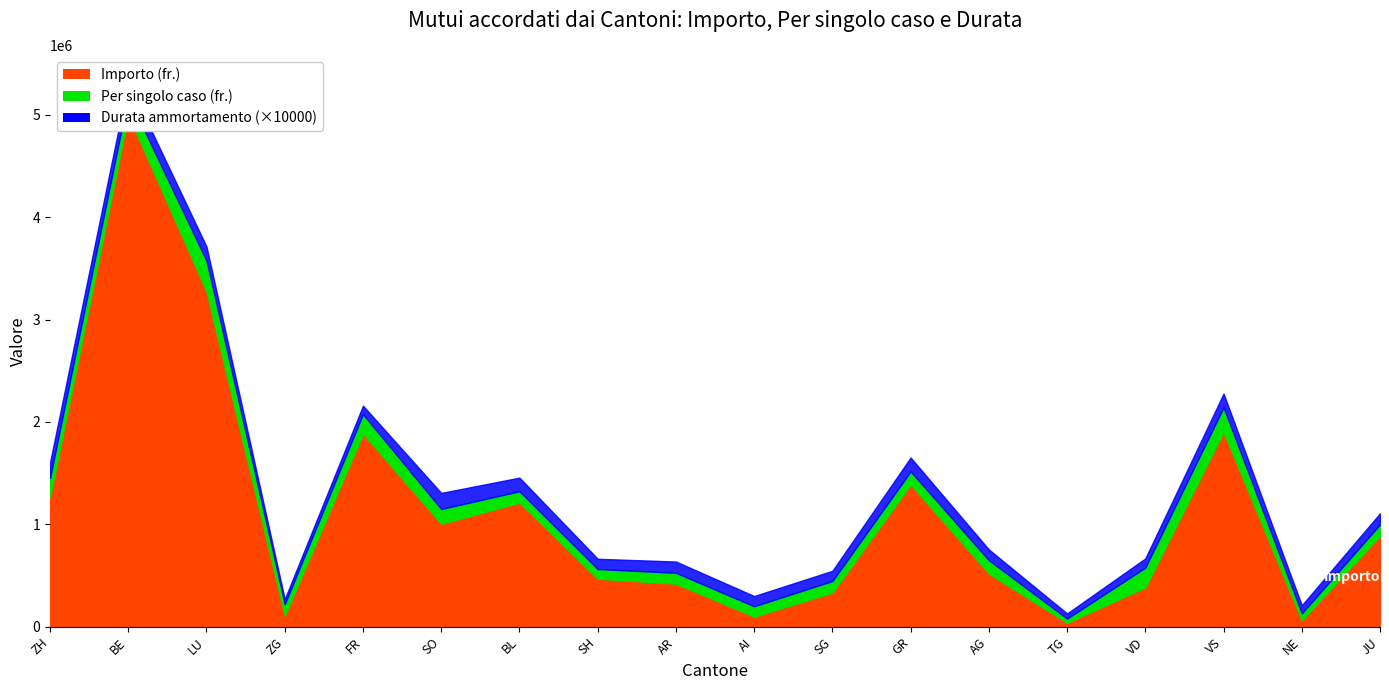

What position from the left is VD?

15